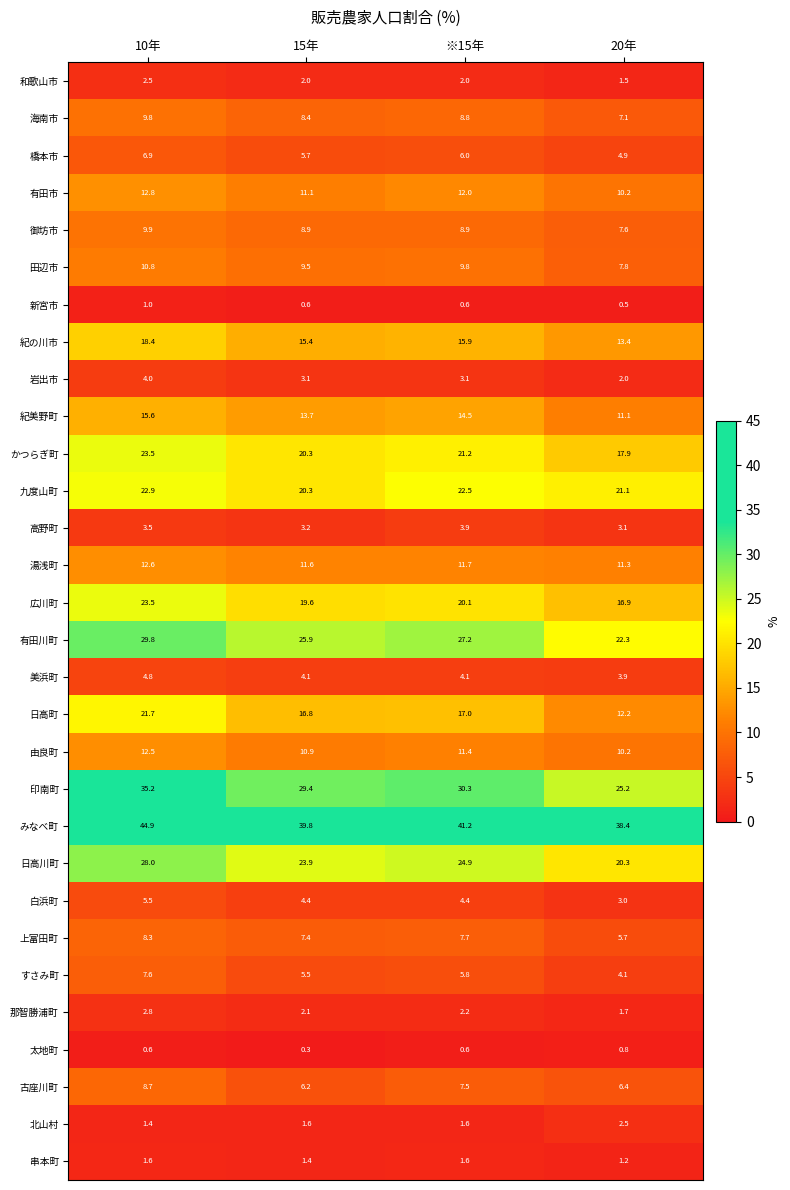

What is the spread (max minus min) of values at 10年?

44.3